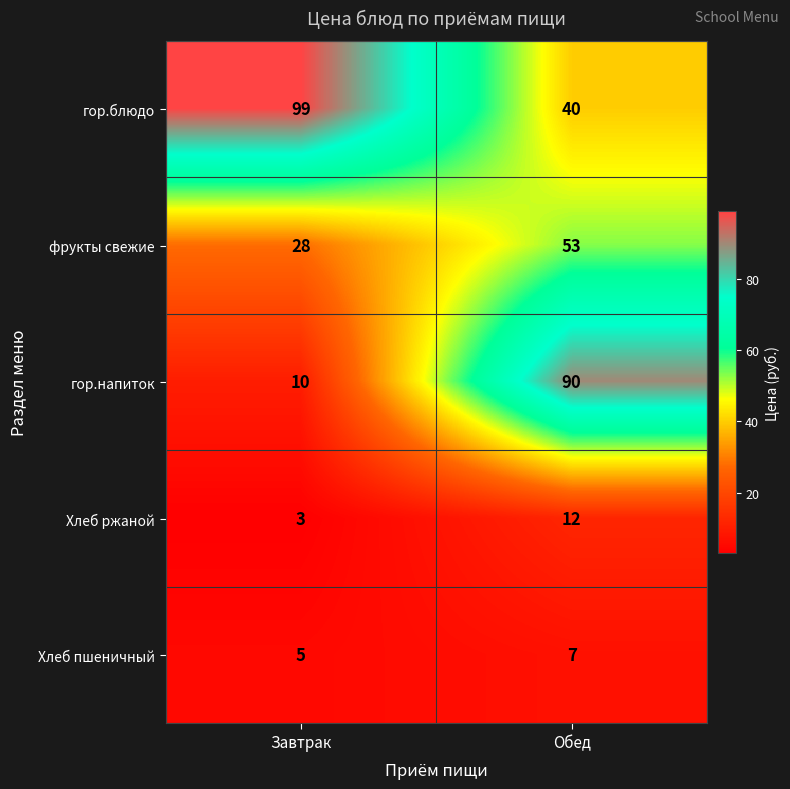

Reading left to right, transcribe all the data shown in this chart.

гор.блюдо: 99	40
фрукты свежие: 28	53
гор.напиток: 10	90
Хлеб ржаной: 3	12
Хлеб пшеничный: 5	7